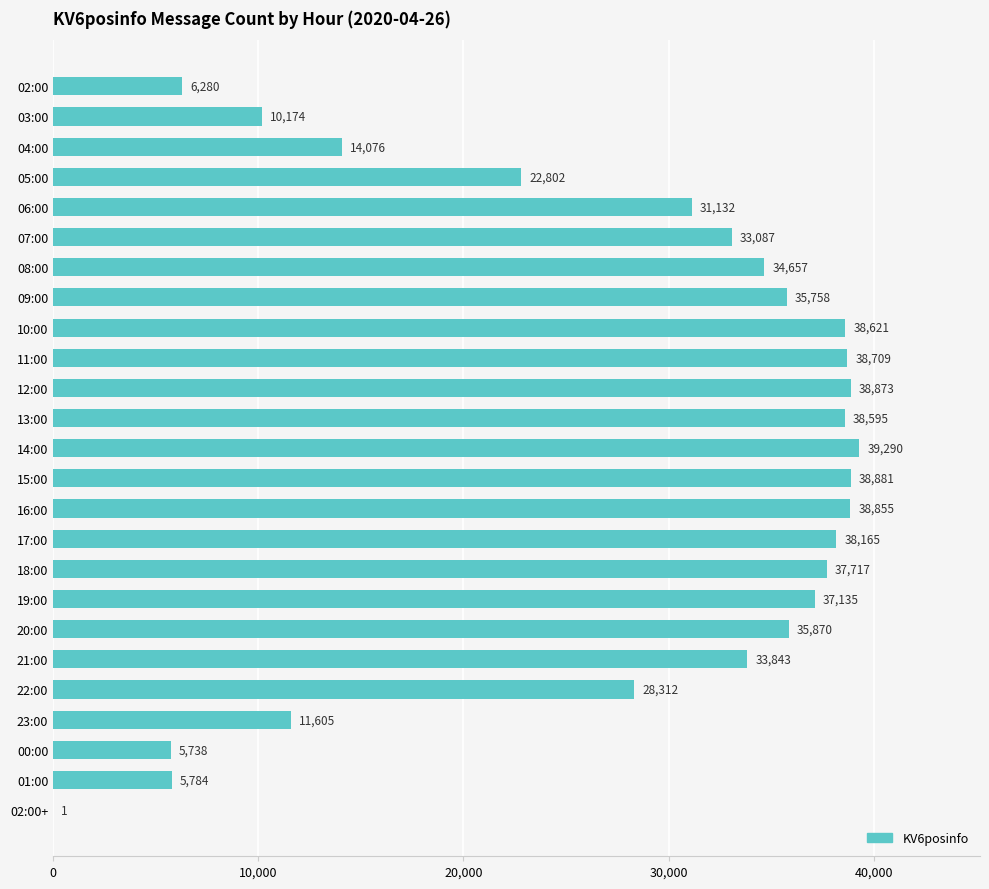

What is the greatest value displayed?

39290